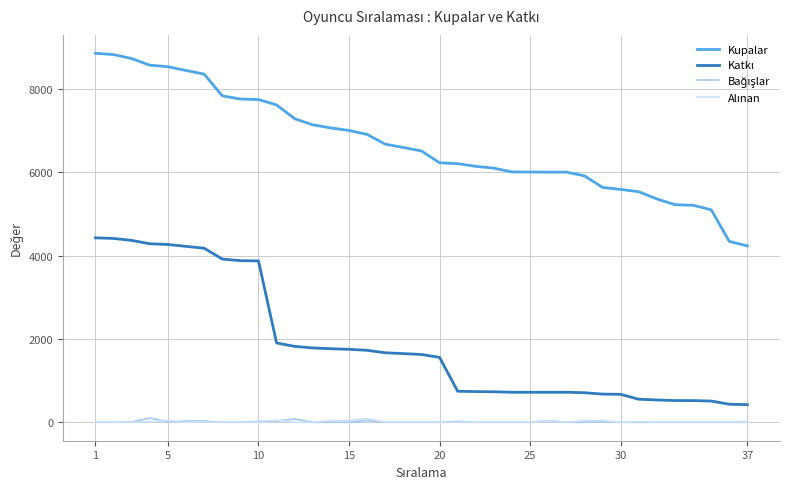

Which series has the largest range (max minus min)?

Kupalar